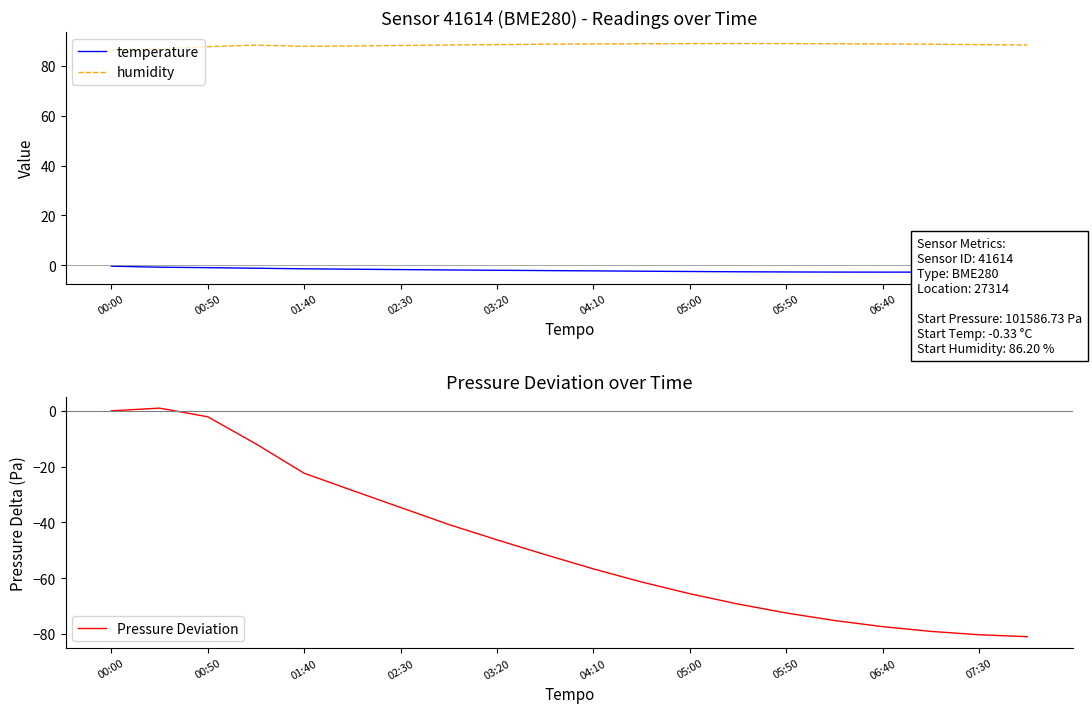

Is it true that humidity equals 50.6 at 03:20?

False